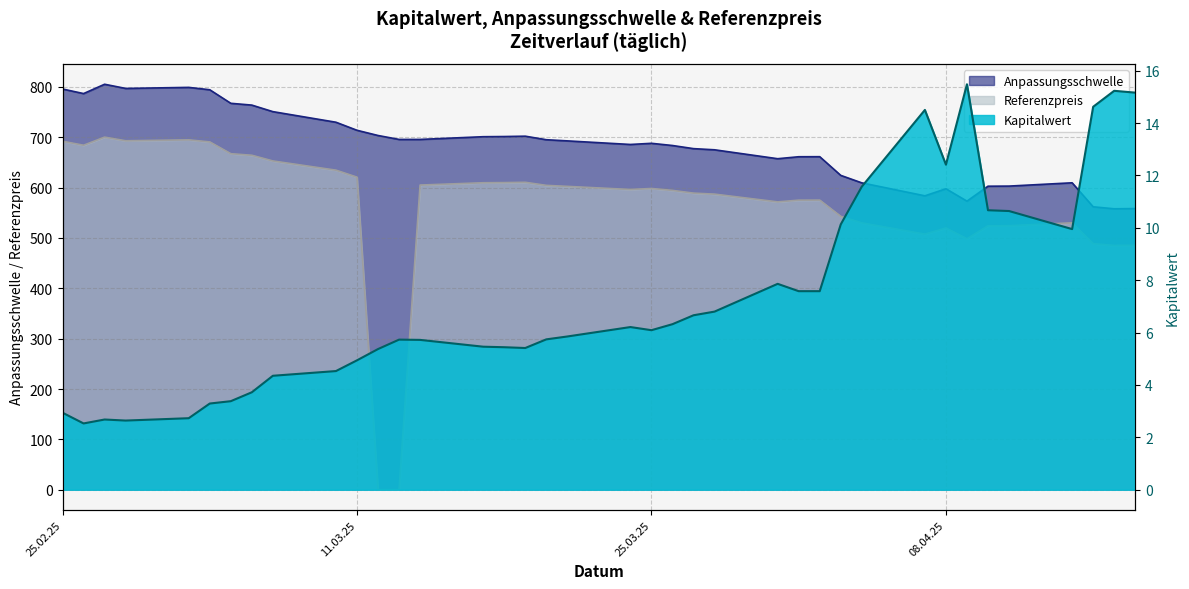

Which category has the lowest value in the Referenzpreis series?

2025-03-12